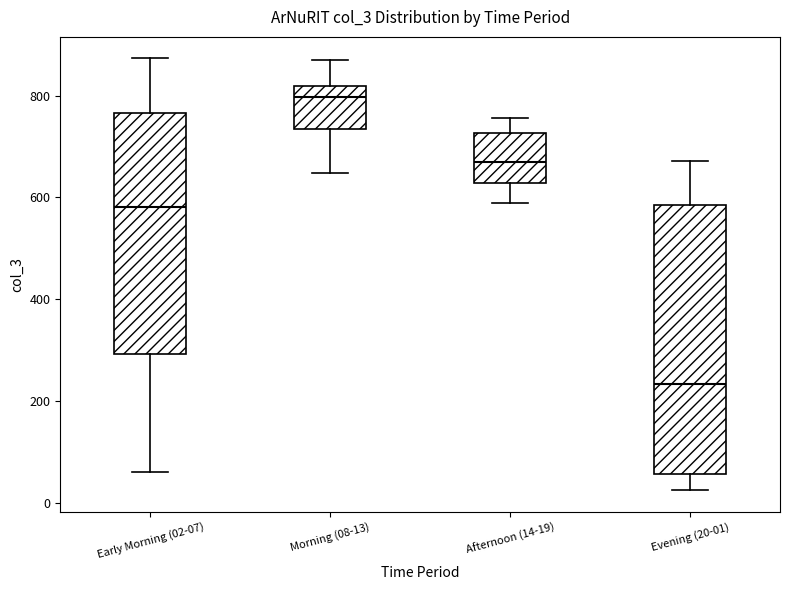

Where is the upper edge of the box for Early Morning (02-07) on the y-axis? The values are not printed on the chart, so give them approximately, as read against the axis.

760